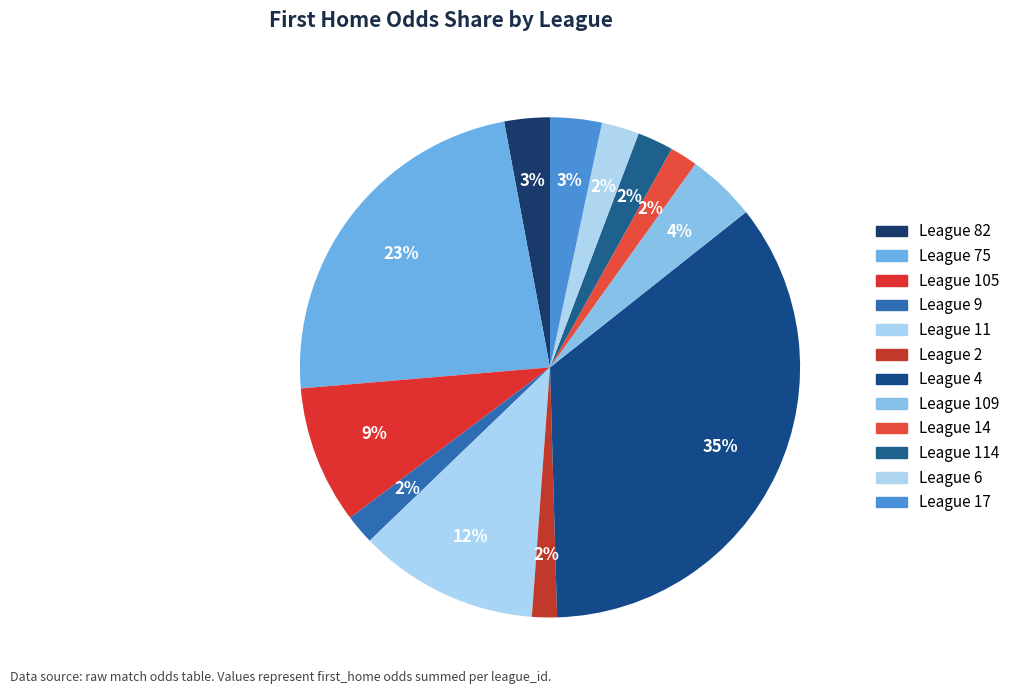

How many slices are in this pie chart?

12